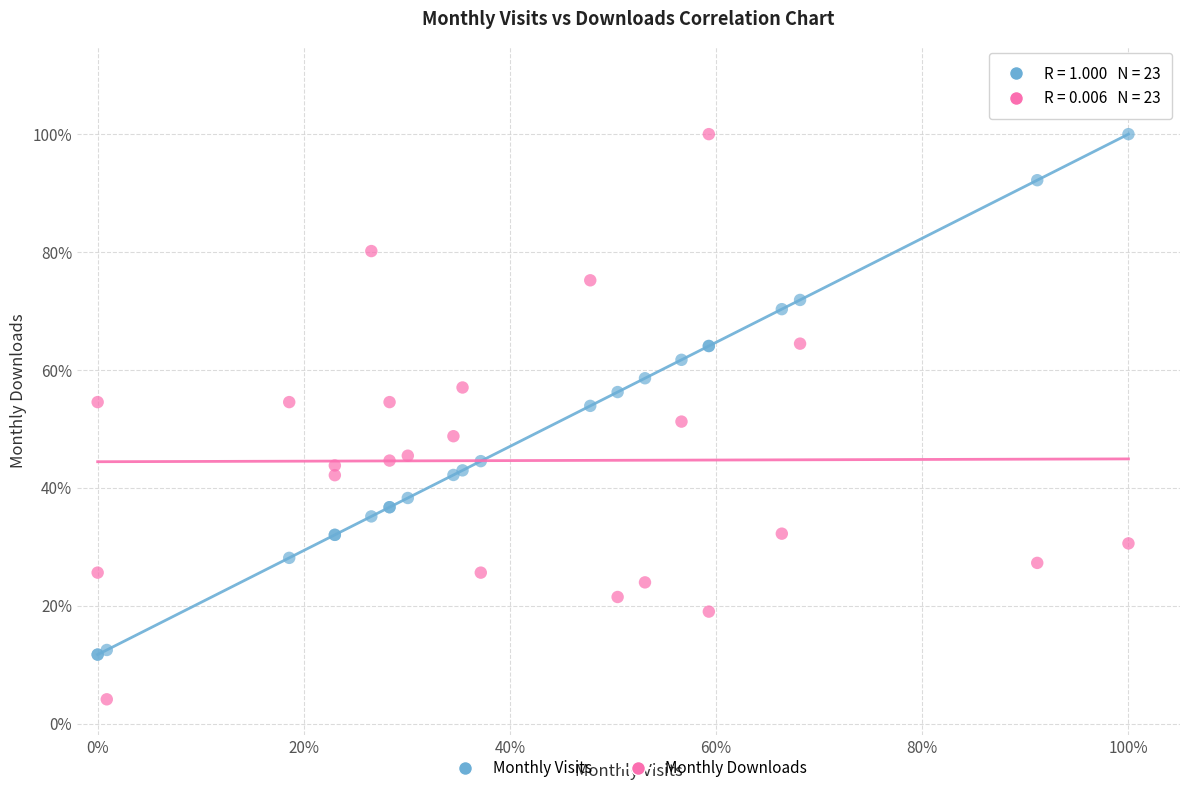

Which series contains the lowest Y value?

Monthly Downloads